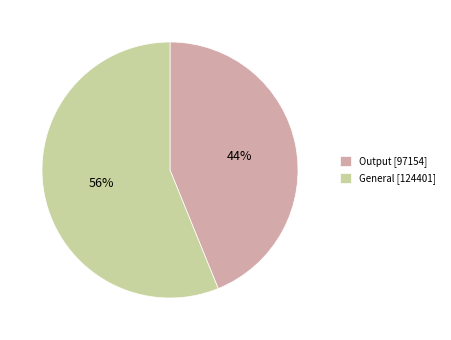

Approximately how many times larger is the value at General [124401] compared to Output [97154]?

1.3